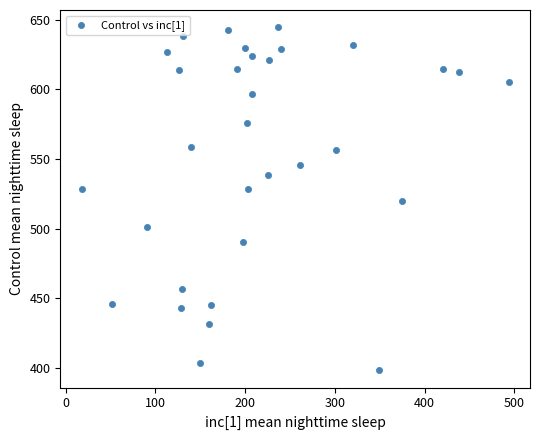

What is the range of Y values (max minus min)?

246.3